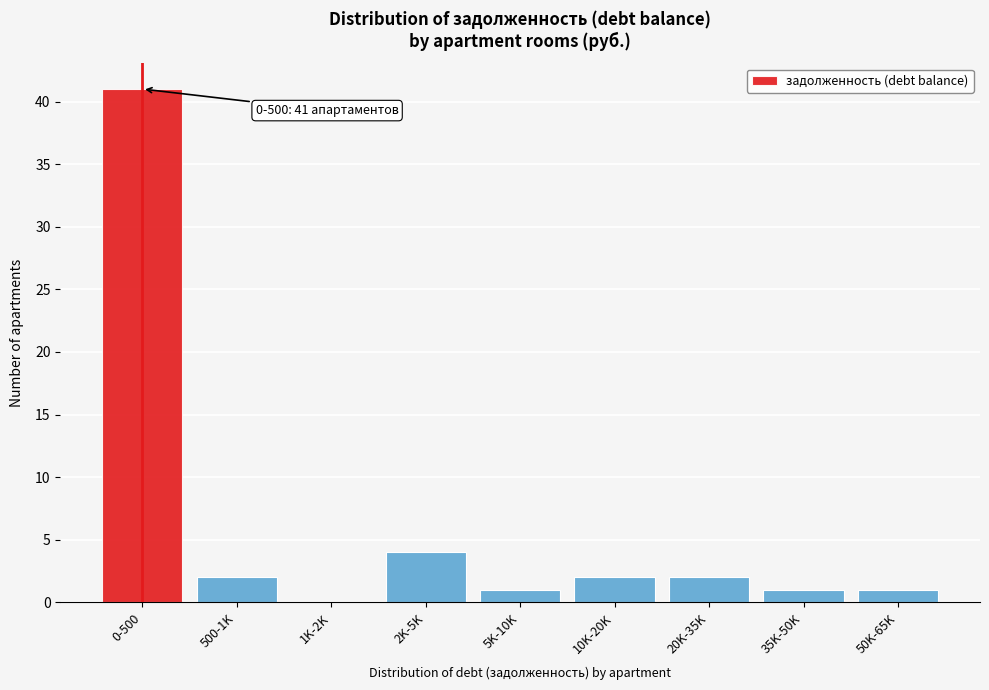

Reading right to left, transcribe all the data shown in this chart.

50K-65K=1	35K-50K=1	20K-35K=2	10K-20K=2	5K-10K=1	2K-5K=4	1K-2K=0	500-1K=2	0-500=41